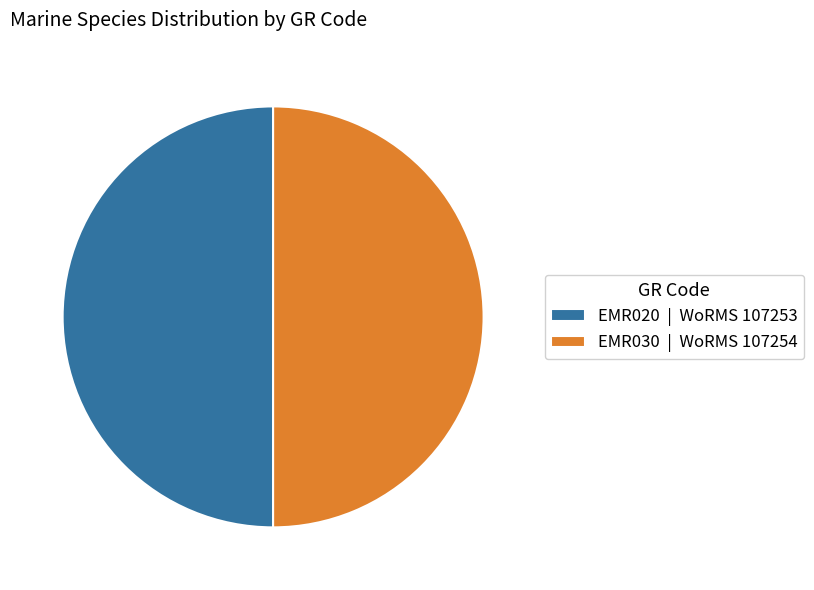

Is it true that EMR020 | WoRMS 107253 is 62% of the pie?

False